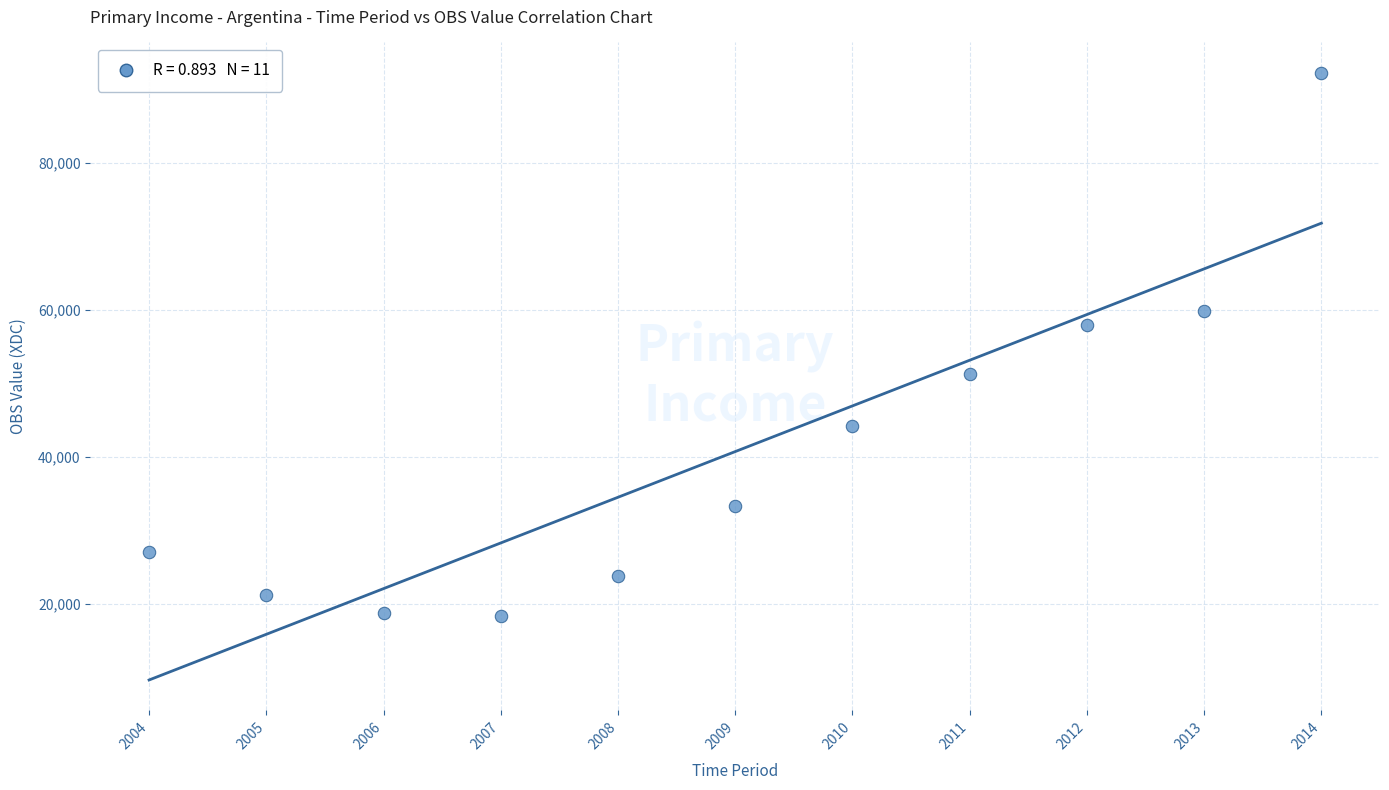

What Y value in the scatter plot is closest to 55313?

57865